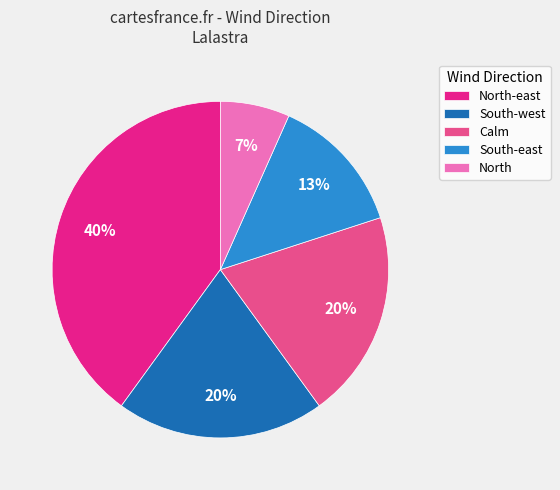

Approximately how many times larger is the value at South-west compared to North-east?

0.5